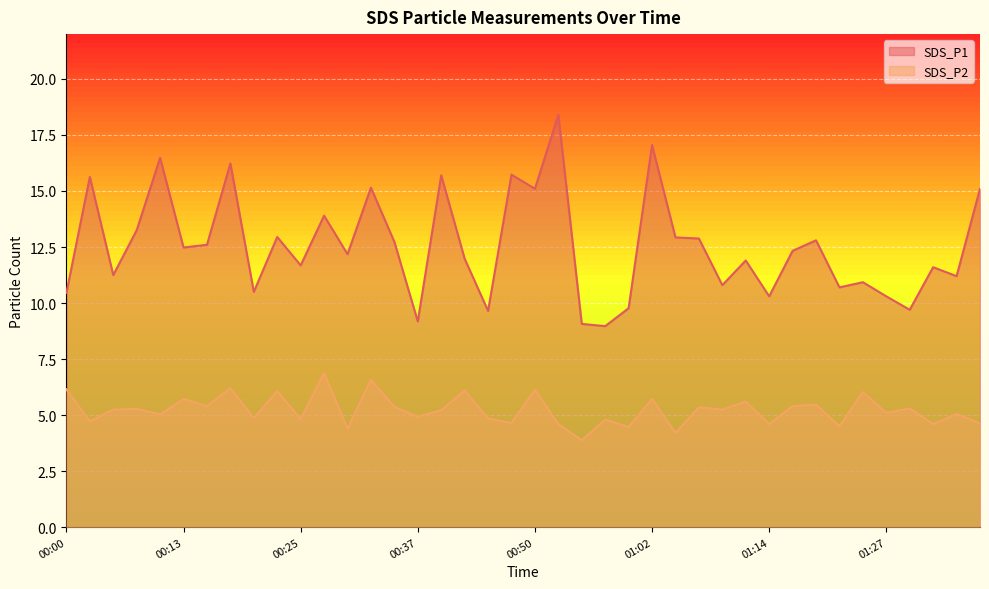

How many distinct data groups are displayed?

2